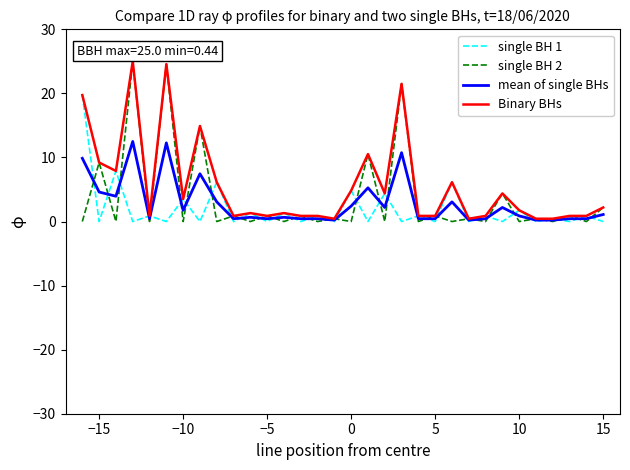

Which series has the widest spread of values?

single BH 2